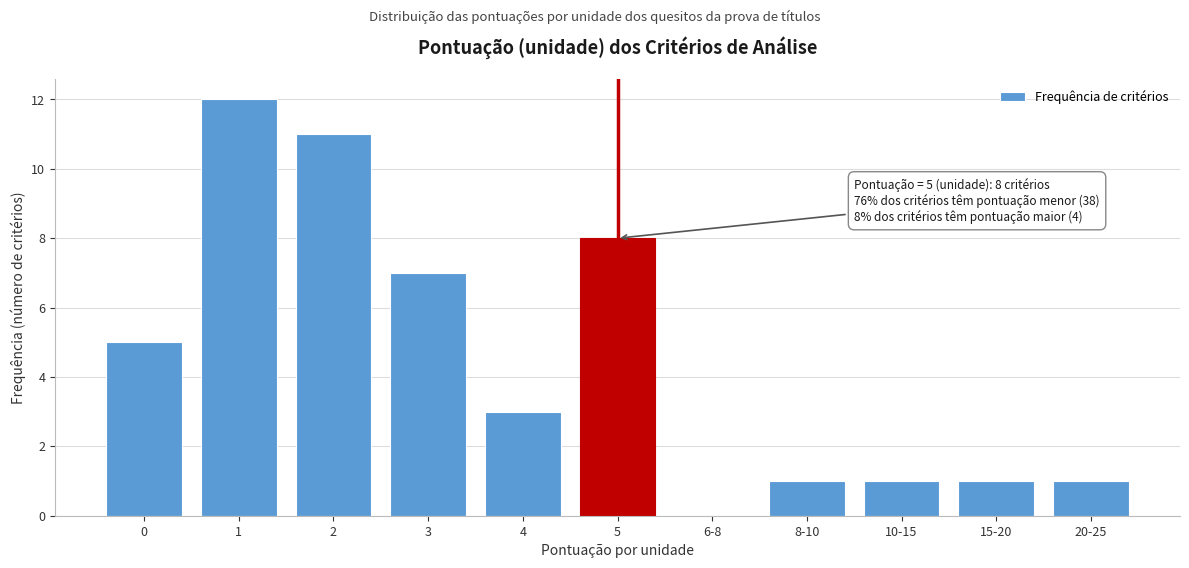

Reading left to right, list all the values displayed in this chart.

0=5	1=12	2=11	3=7	4=3	5=8	6-8=0	8-10=1	10-15=1	15-20=1	20-25=1